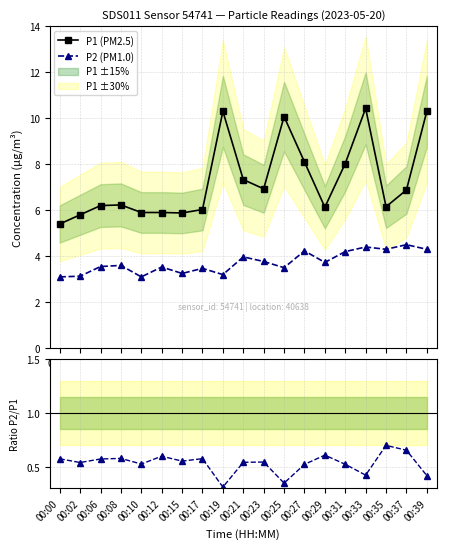

At which category does P1 (PM2.5) reach its first local peak?

00:08